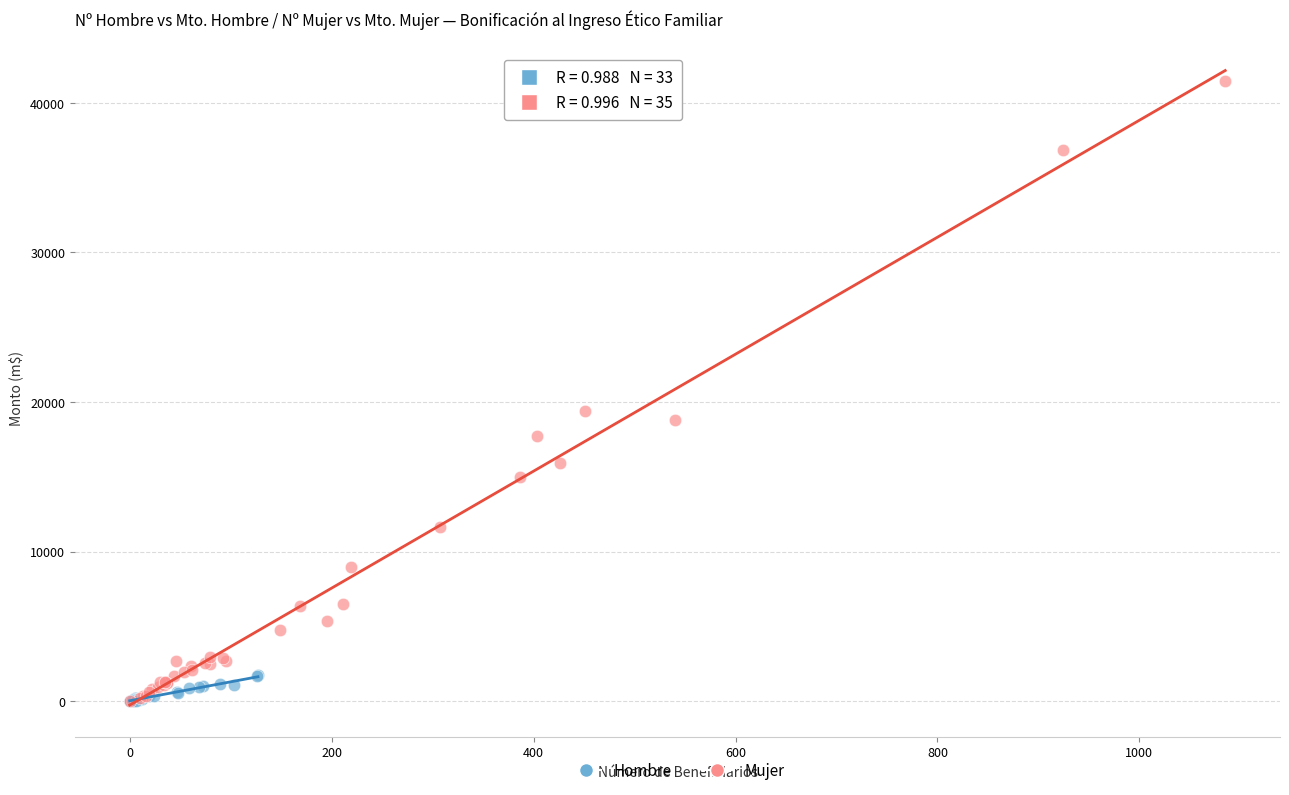

What are all the series names shown in the legend?

Hombre, Mujer